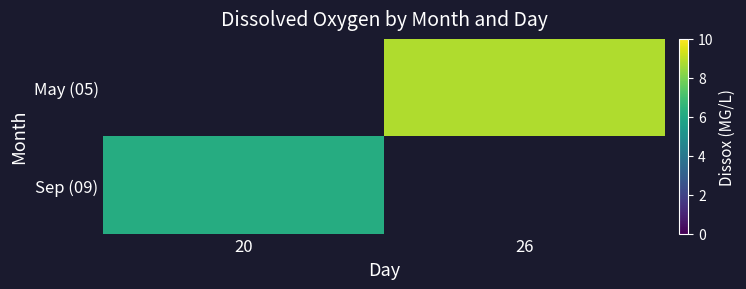

The value of row_0 at 26 is 8.8. True or false?

True